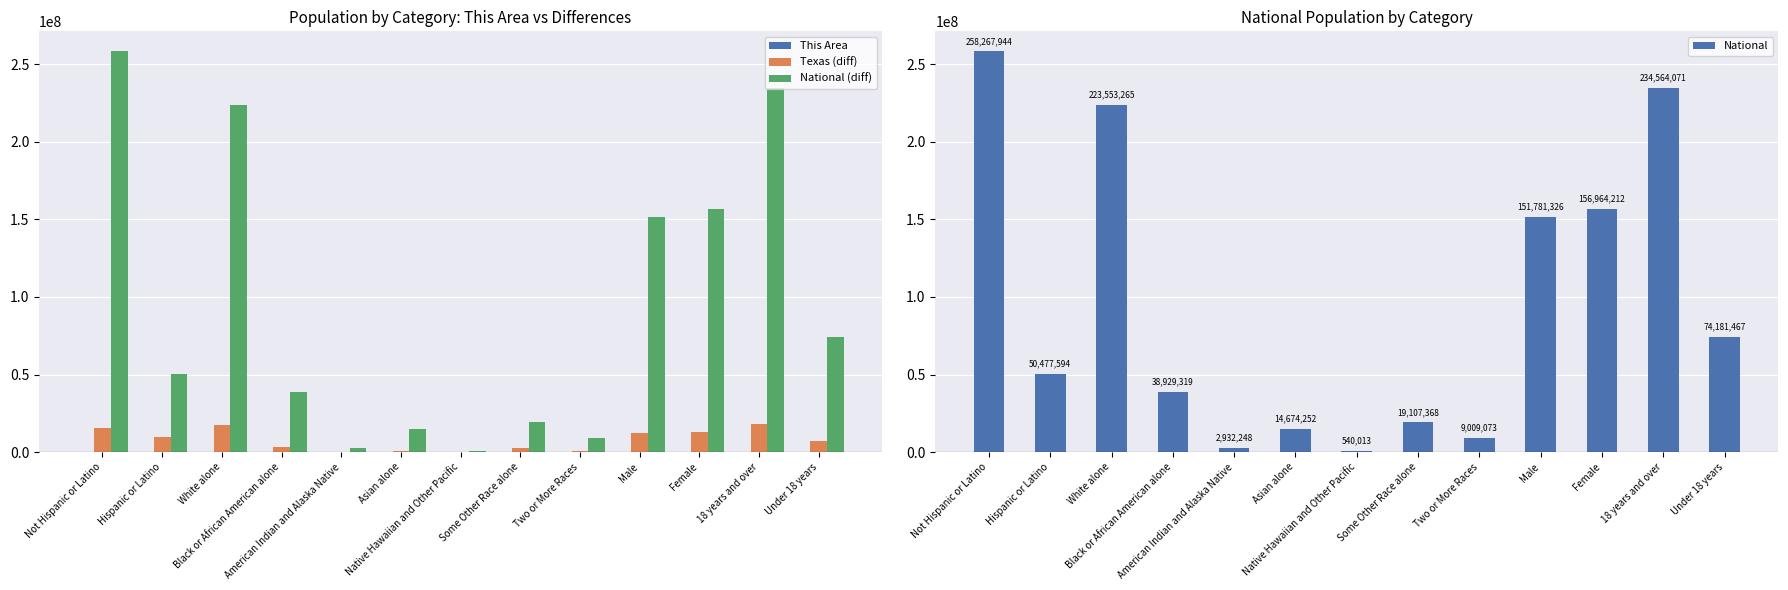

What is the lowest value of the National series?

540013